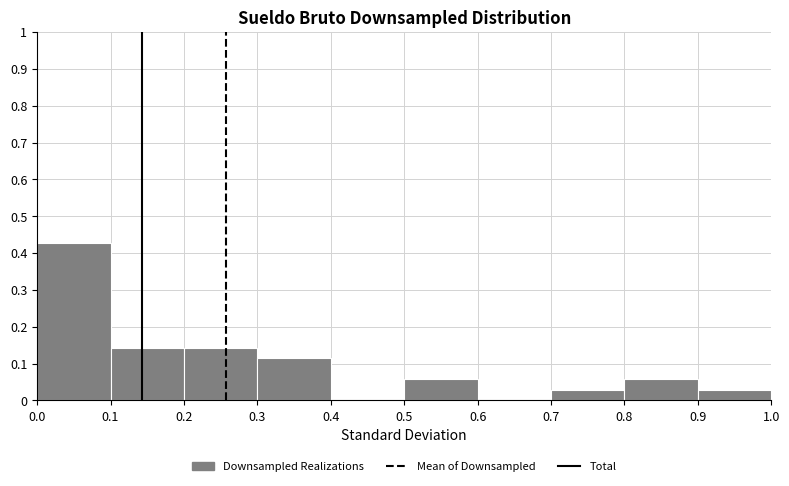

What is the height of the bar covering 0.9 to 1.0 on the x-axis? The values are not printed on the chart, so give them approximately, as read against the axis.

0.03